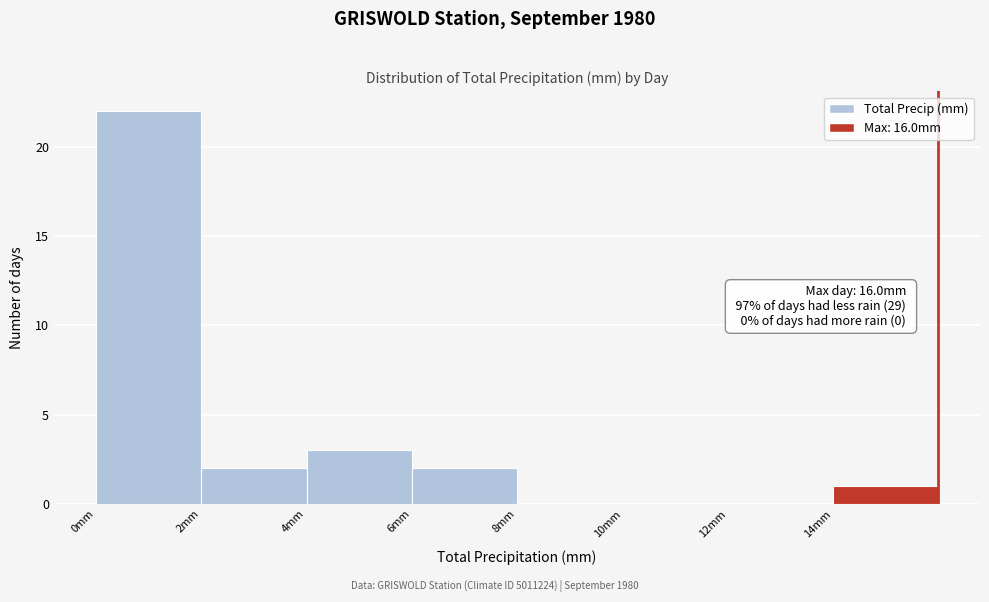

Over which range of the x-axis is the bar tallest?

0 to 2